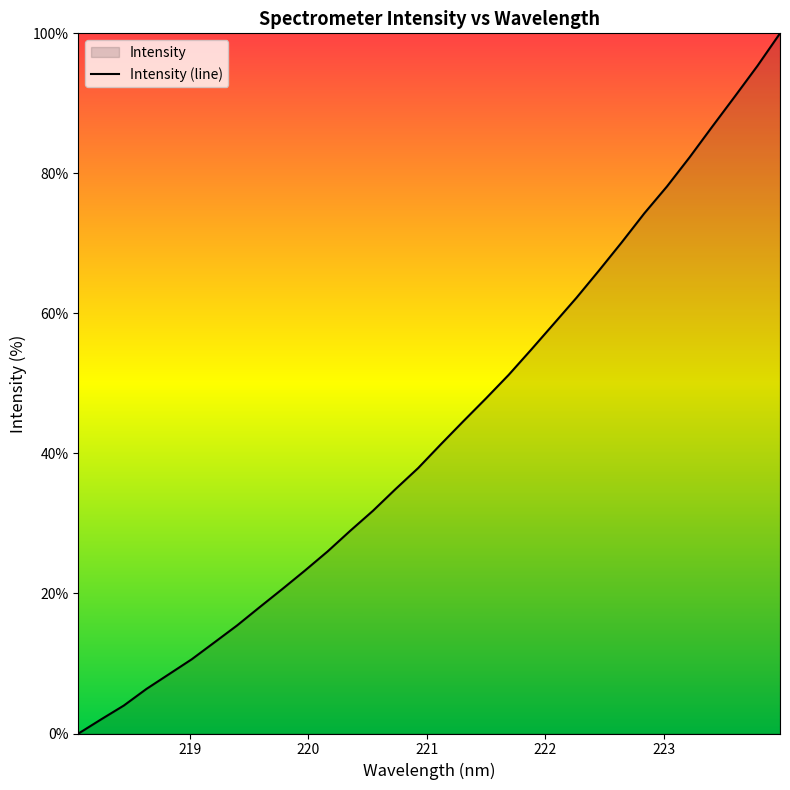

What is the difference between the maximum and minimum values?

100.0